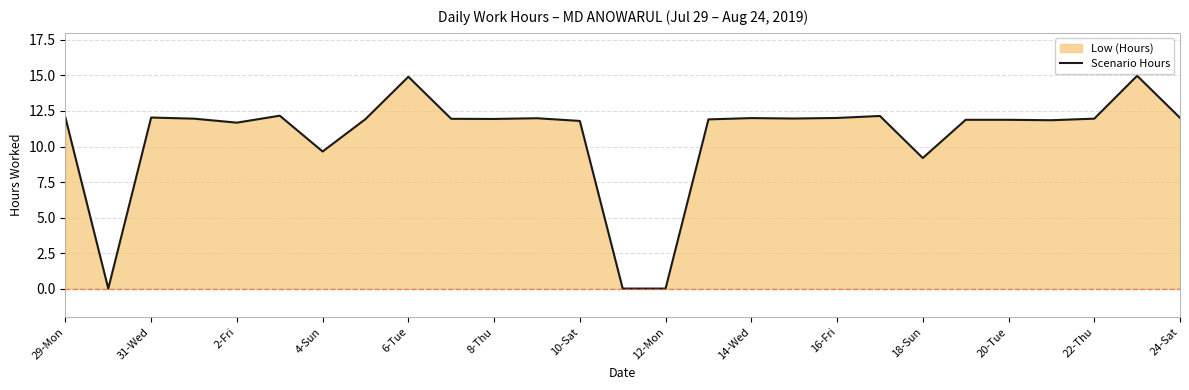

What is the difference between the second highest and minimum values?

14.9